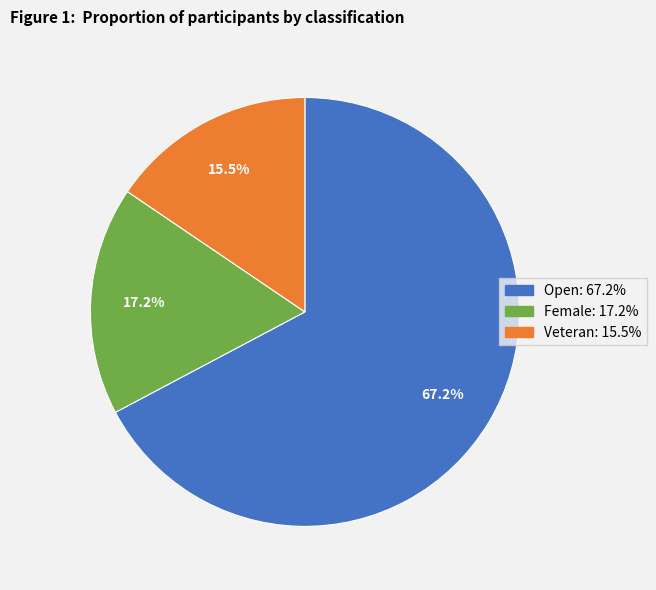

Which has a higher value, Female or Veteran?

Female